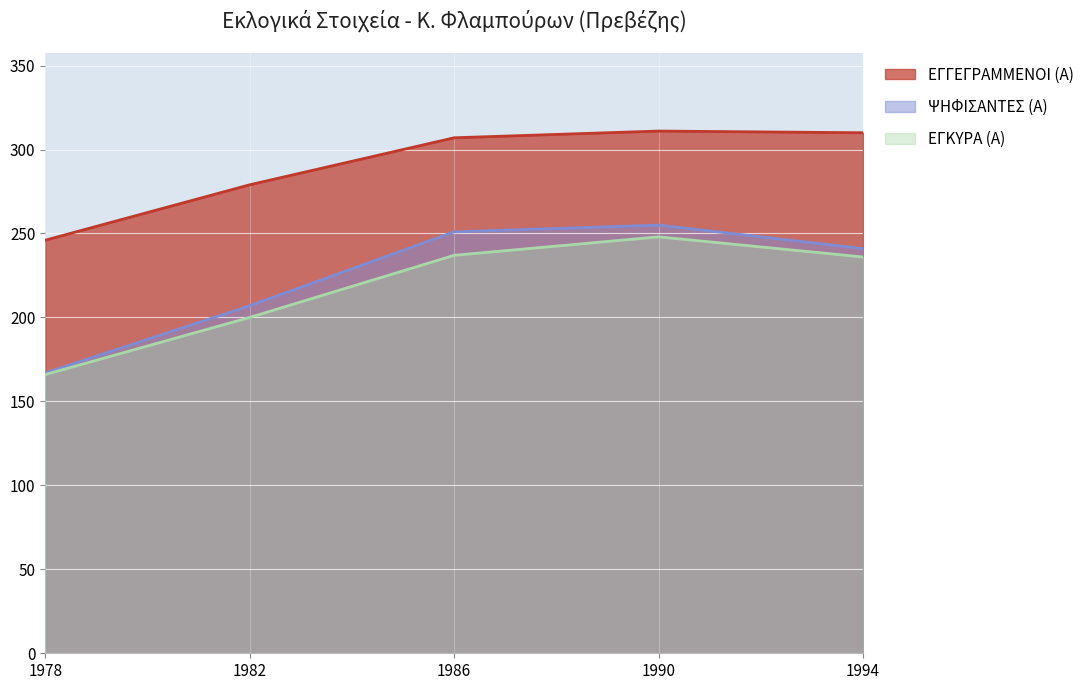

Rank the categories by ΕΓΚΥΡΑ (Α) value from highest to lowest.

1990, 1986, 1994, 1982, 1978